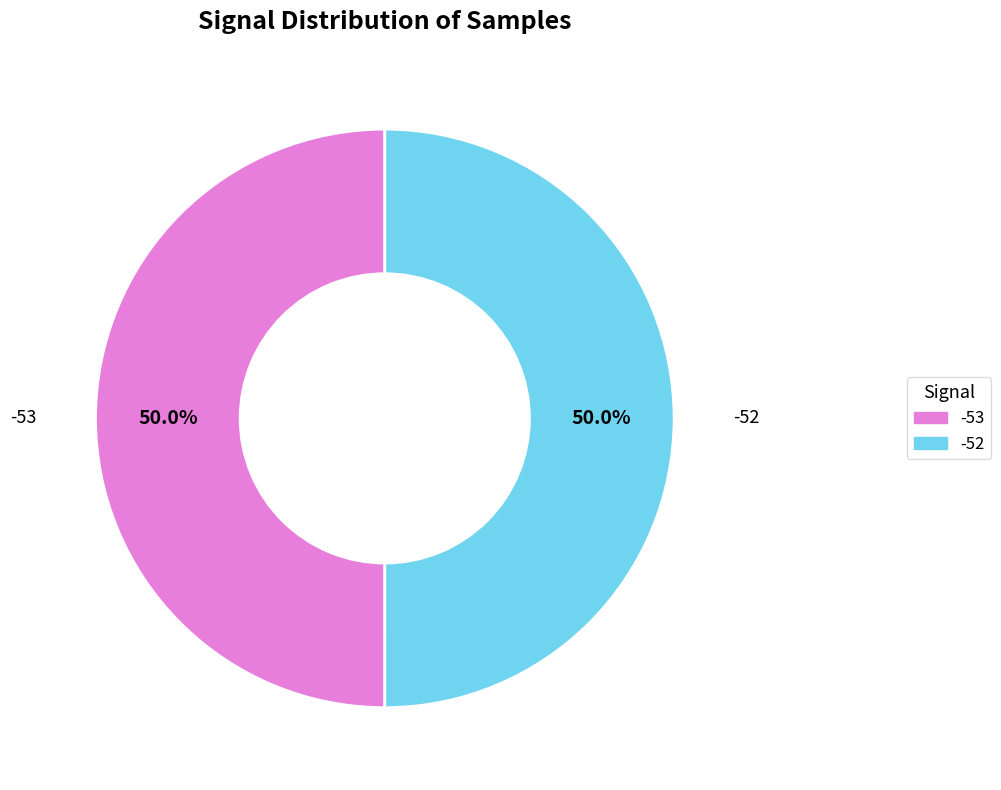

Approximately how many times larger is the value at -52 compared to -53?

1.0